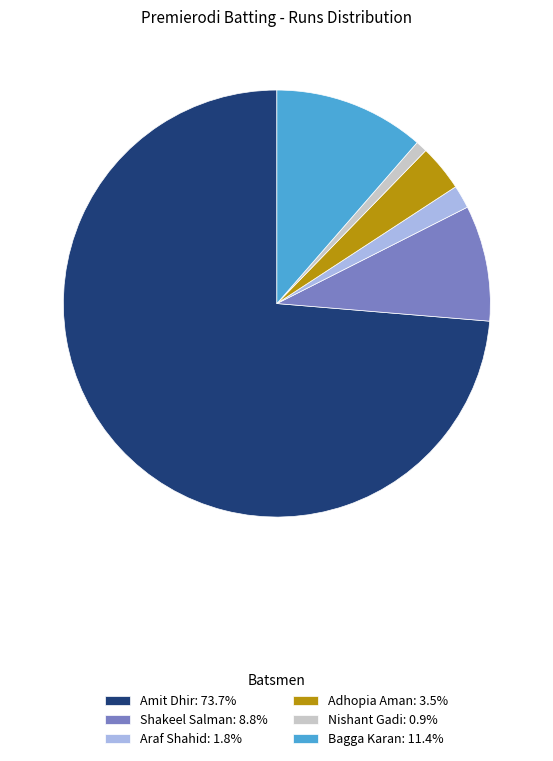

Do Araf Shahid: 1.8% and Shakeel Salman: 8.8% together represent more than half of the pie?

No